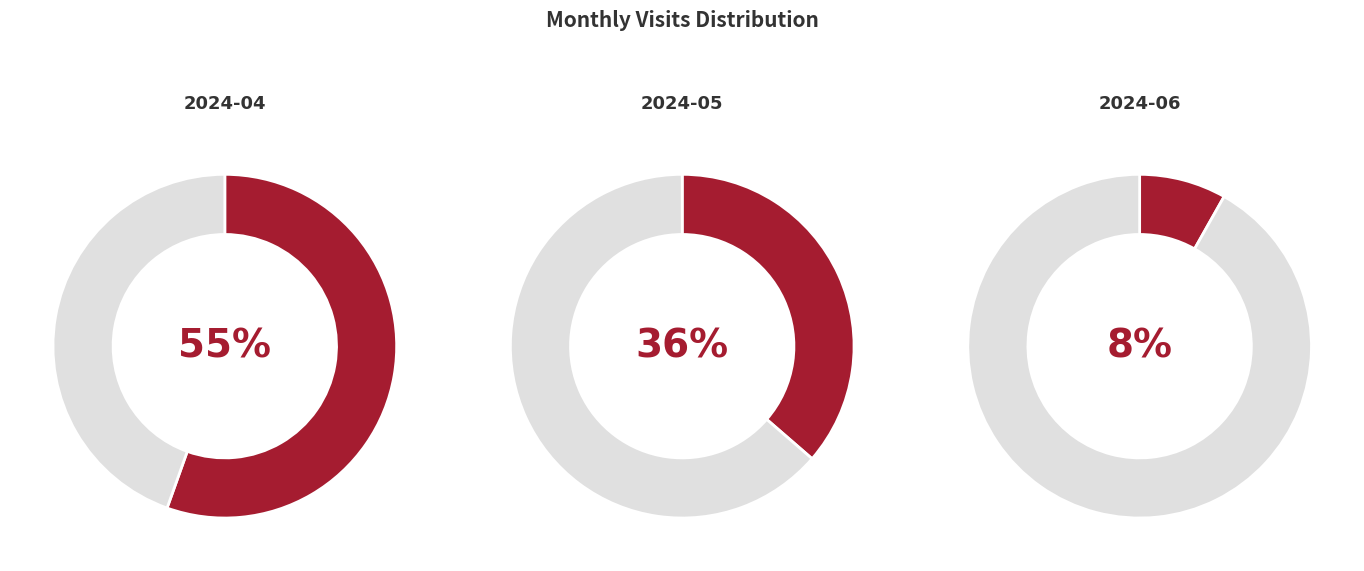

Is it true that 2024-05 is 36% of the pie?

True